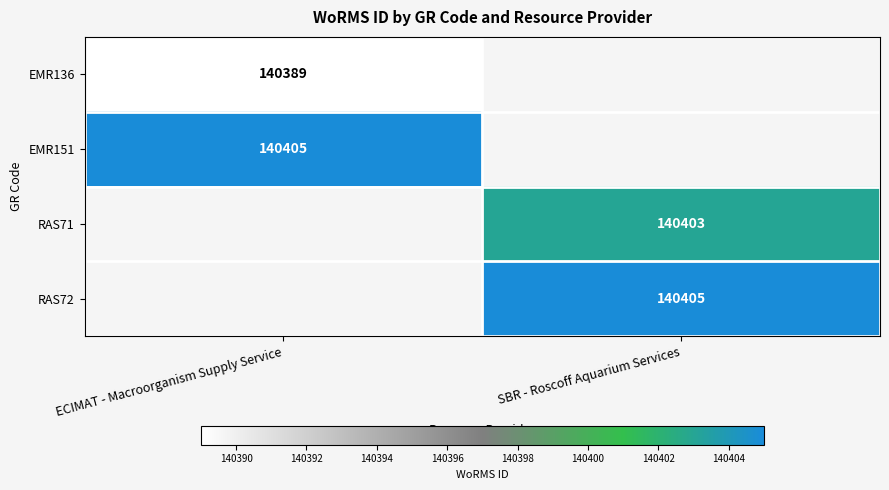

Is it true that EMR136 equals 140389 at ECIMAT - Macroorganism Supply Service?

True